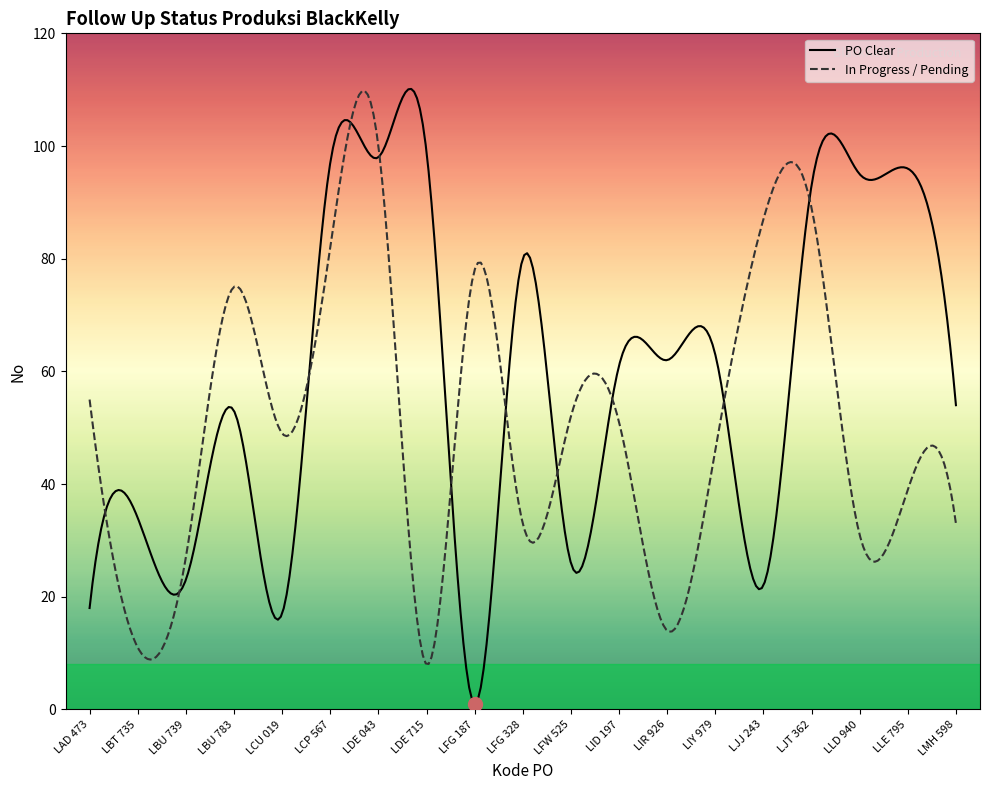

What is the difference between the maximum and second lowest values in the PO Clear series?

108.4